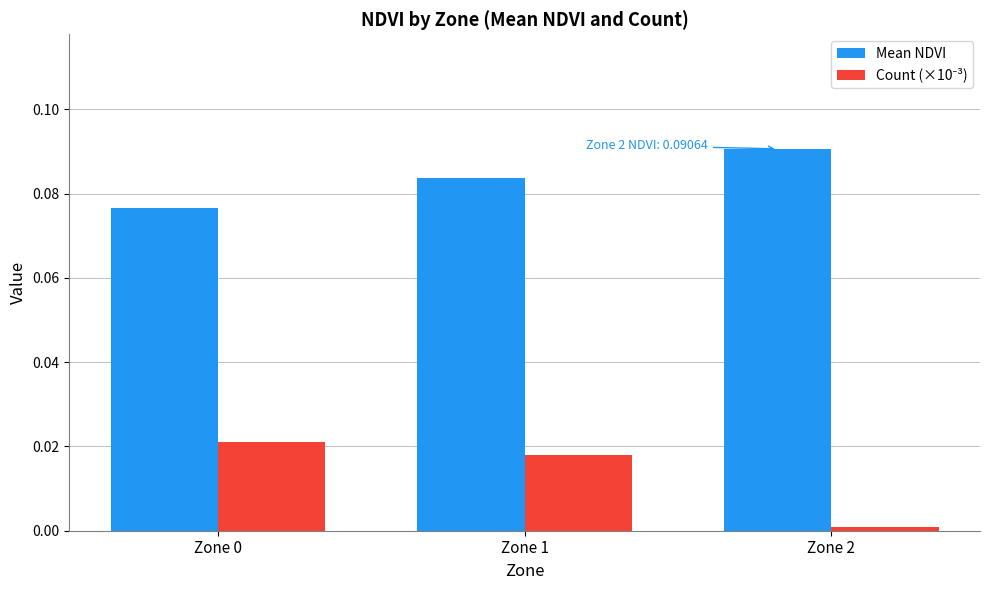

At which category does the chart reach its minimum across all series?

Zone 2